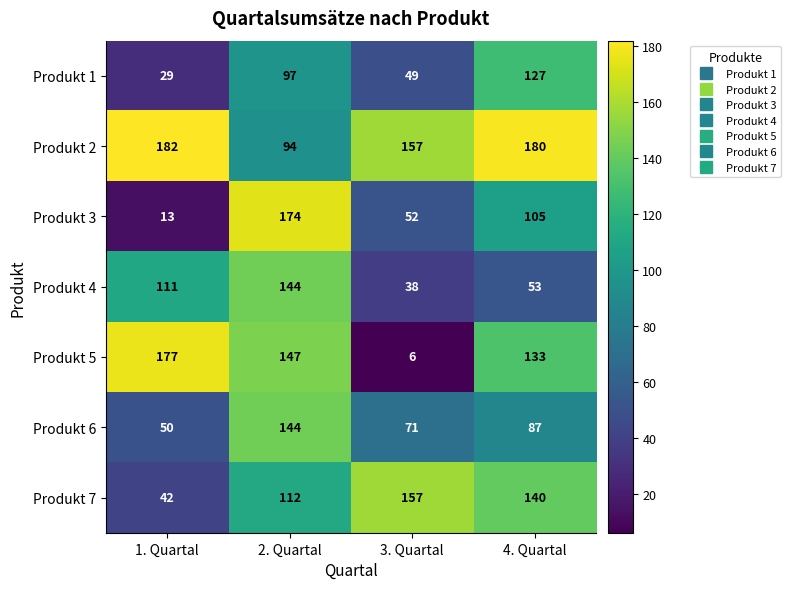

Is the value of Produkt 5 at 4. Quartal greater than the value of Produkt 6 at 1. Quartal?

Yes